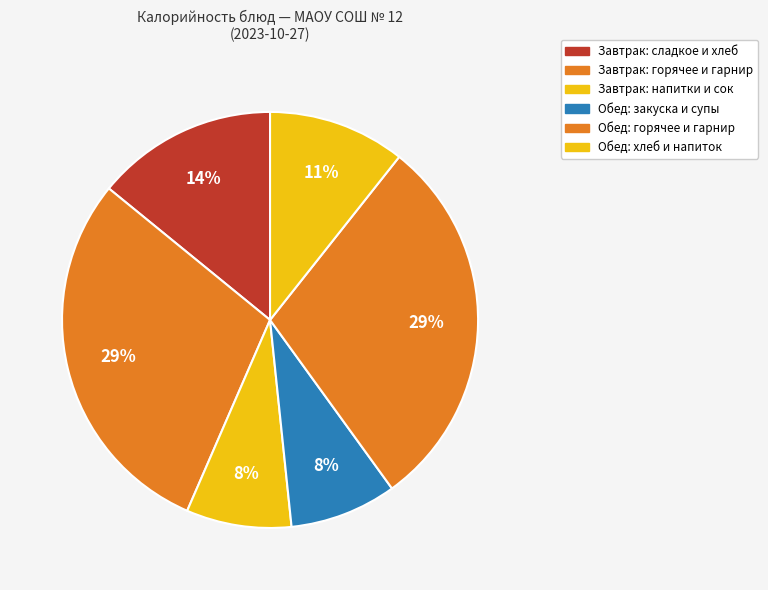

How many slices are in this pie chart?

6